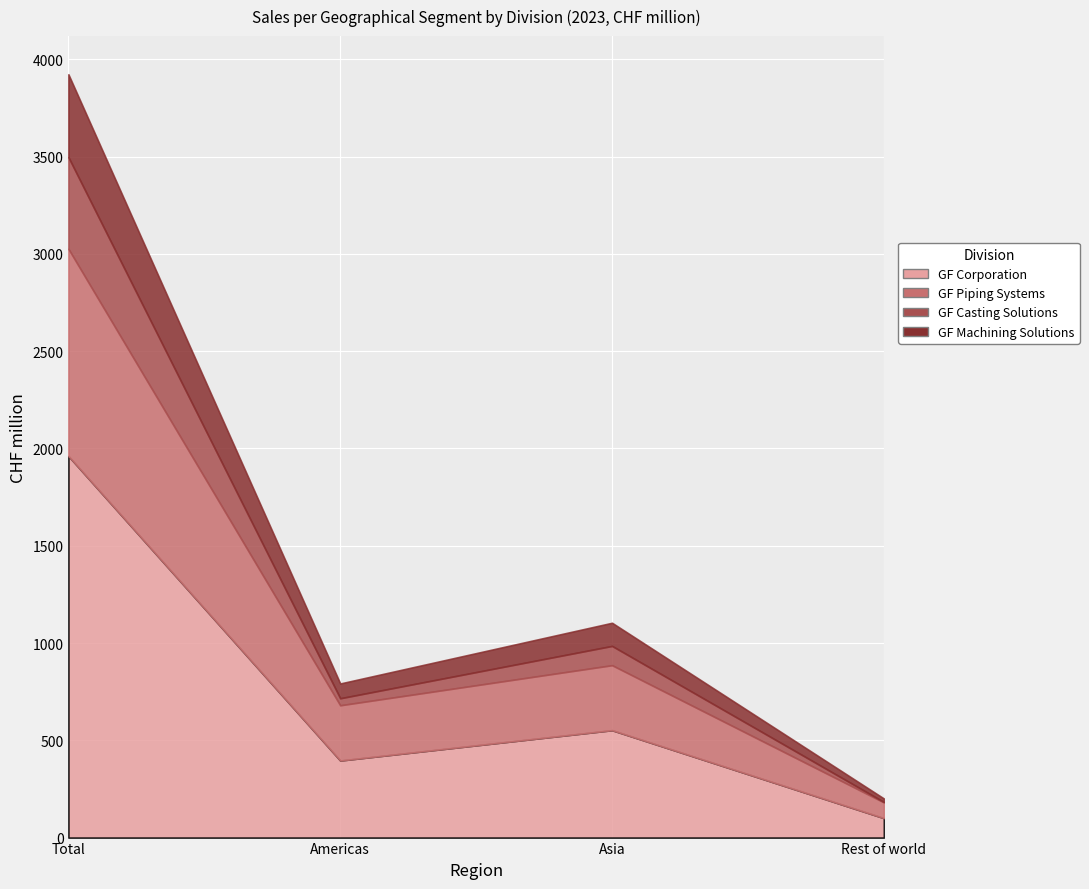

What are all the series names shown in the legend?

GF Corporation, GF Piping Systems, GF Casting Solutions, GF Machining Solutions